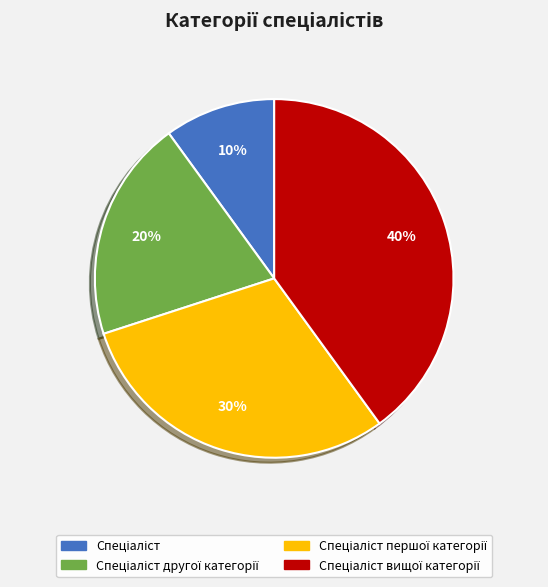

To the nearest percent, what is the difference between the largest and smallest slice percentages?

30%